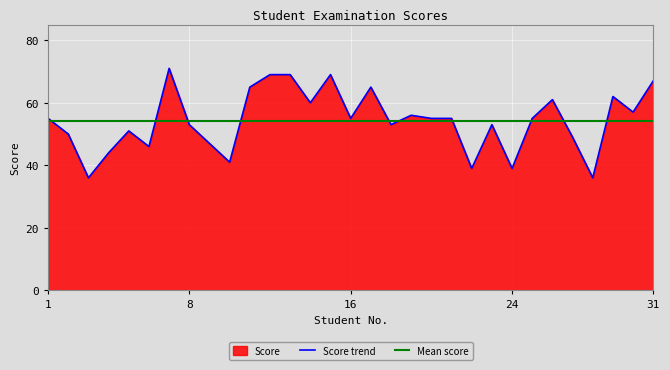

How many points are higher than both their immediate neighbors (excluding endpoints)?

8